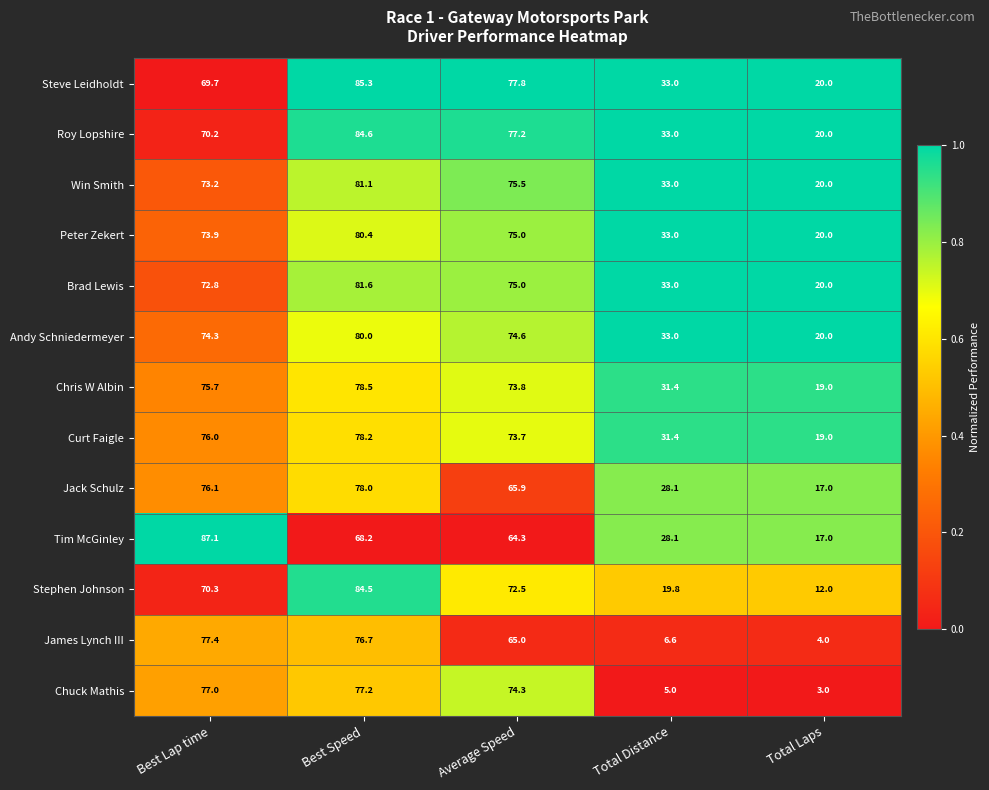

At which category is the sum across all series the highest?

Best Speed